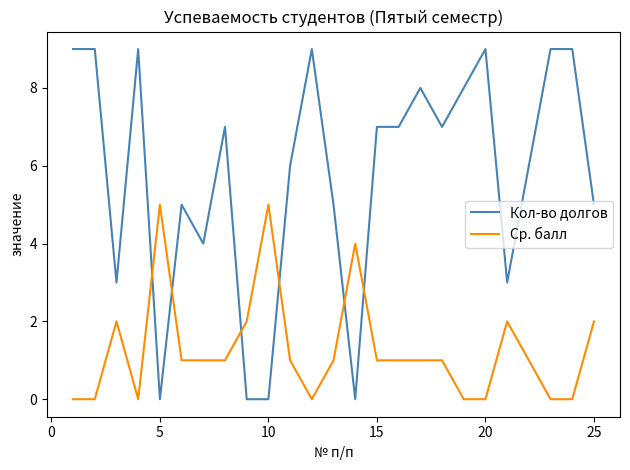

List the series in order of their overall mean, lowest first.

Ср. балл, Кол-во долгов